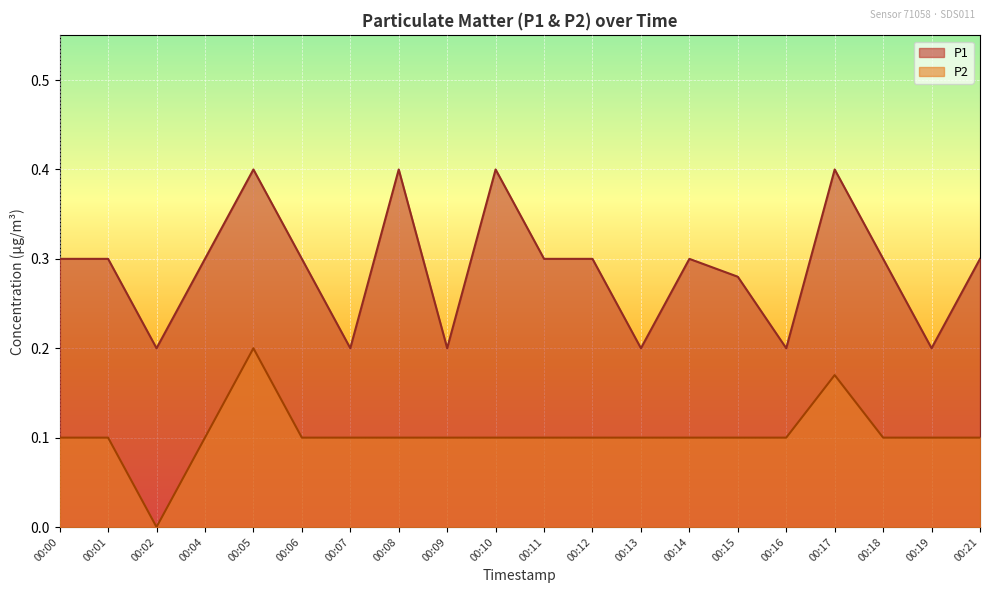

True or false: P2 and P1 cross at least once.

False